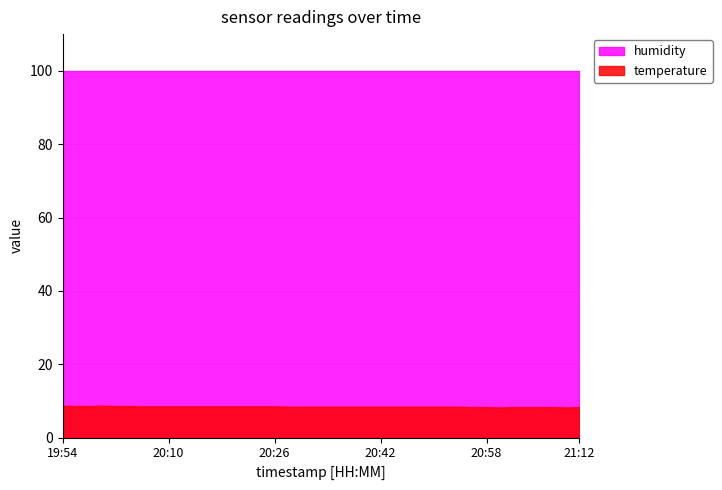

The temperature series shows 12.0 at 20:54. True or false?

False